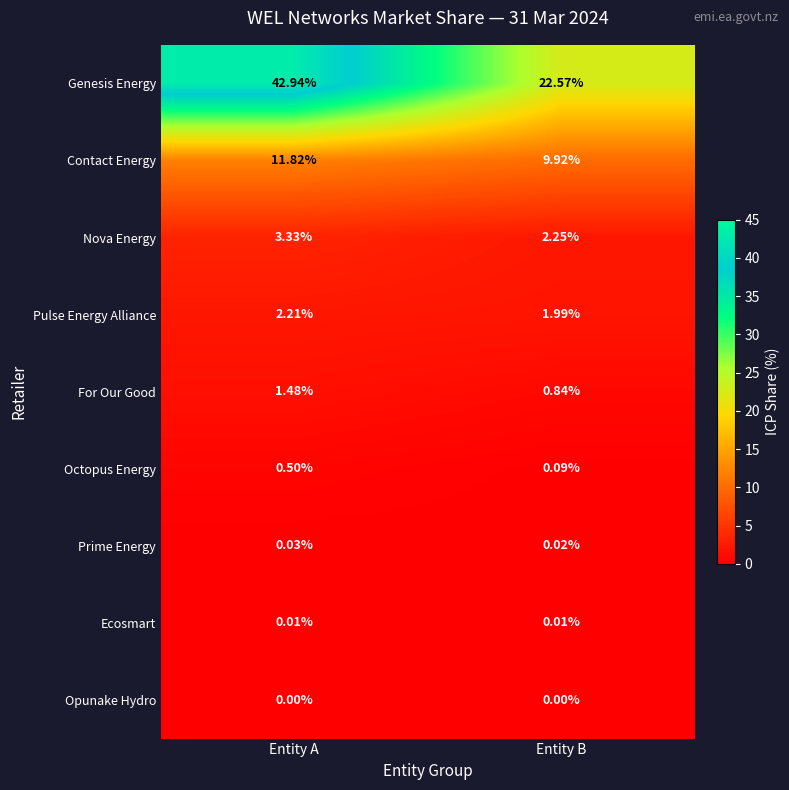

How many categories are shown in the chart?

2